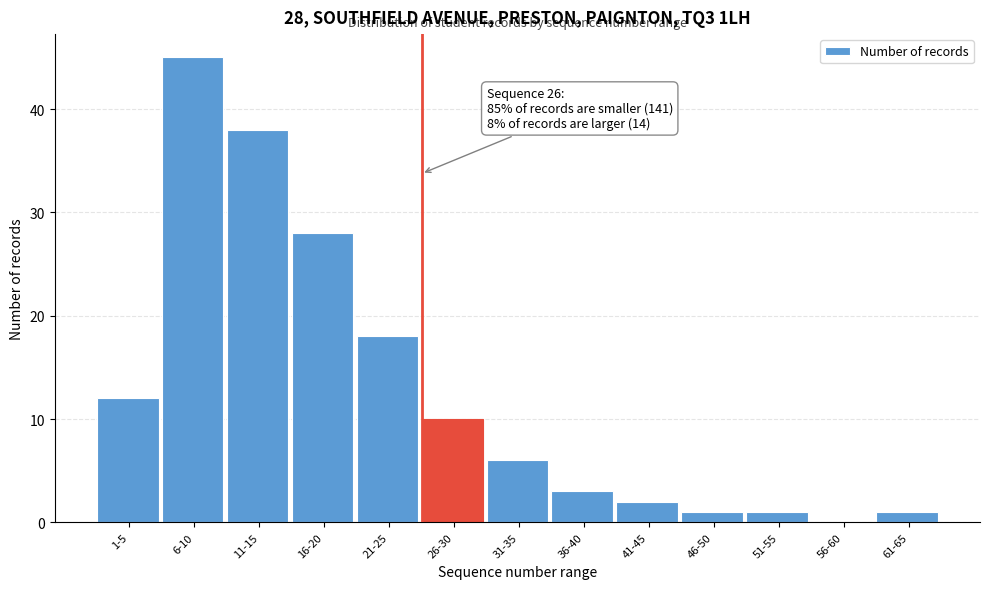

Reading right to left, what are all the values shown in this chart?

61-65=1	56-60=0	51-55=1	46-50=1	41-45=2	36-40=3	31-35=6	26-30=10	21-25=18	16-20=28	11-15=38	6-10=45	1-5=12